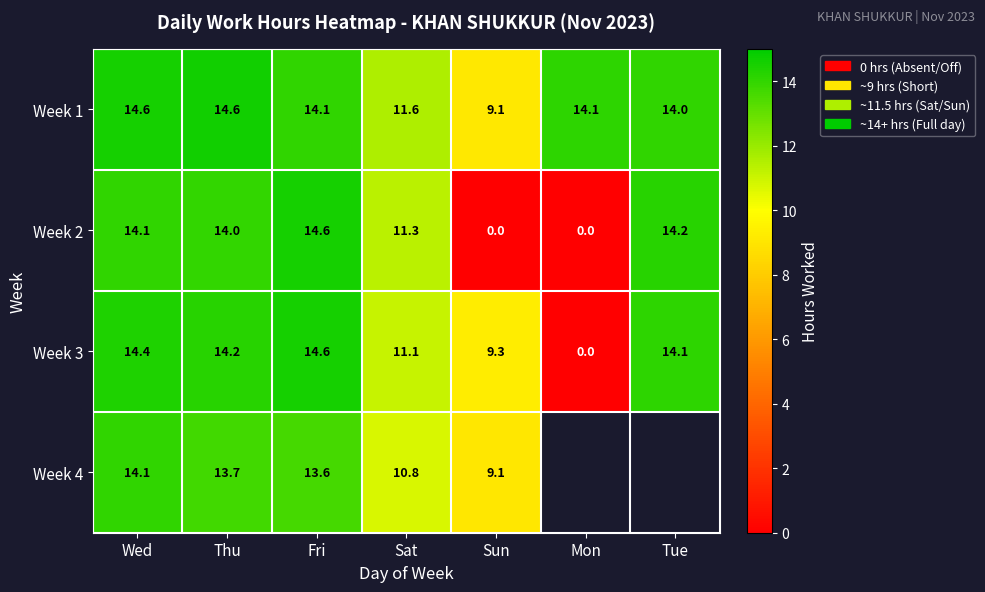

What is the difference between the Week 4 values at Sat and Wed?

3.3